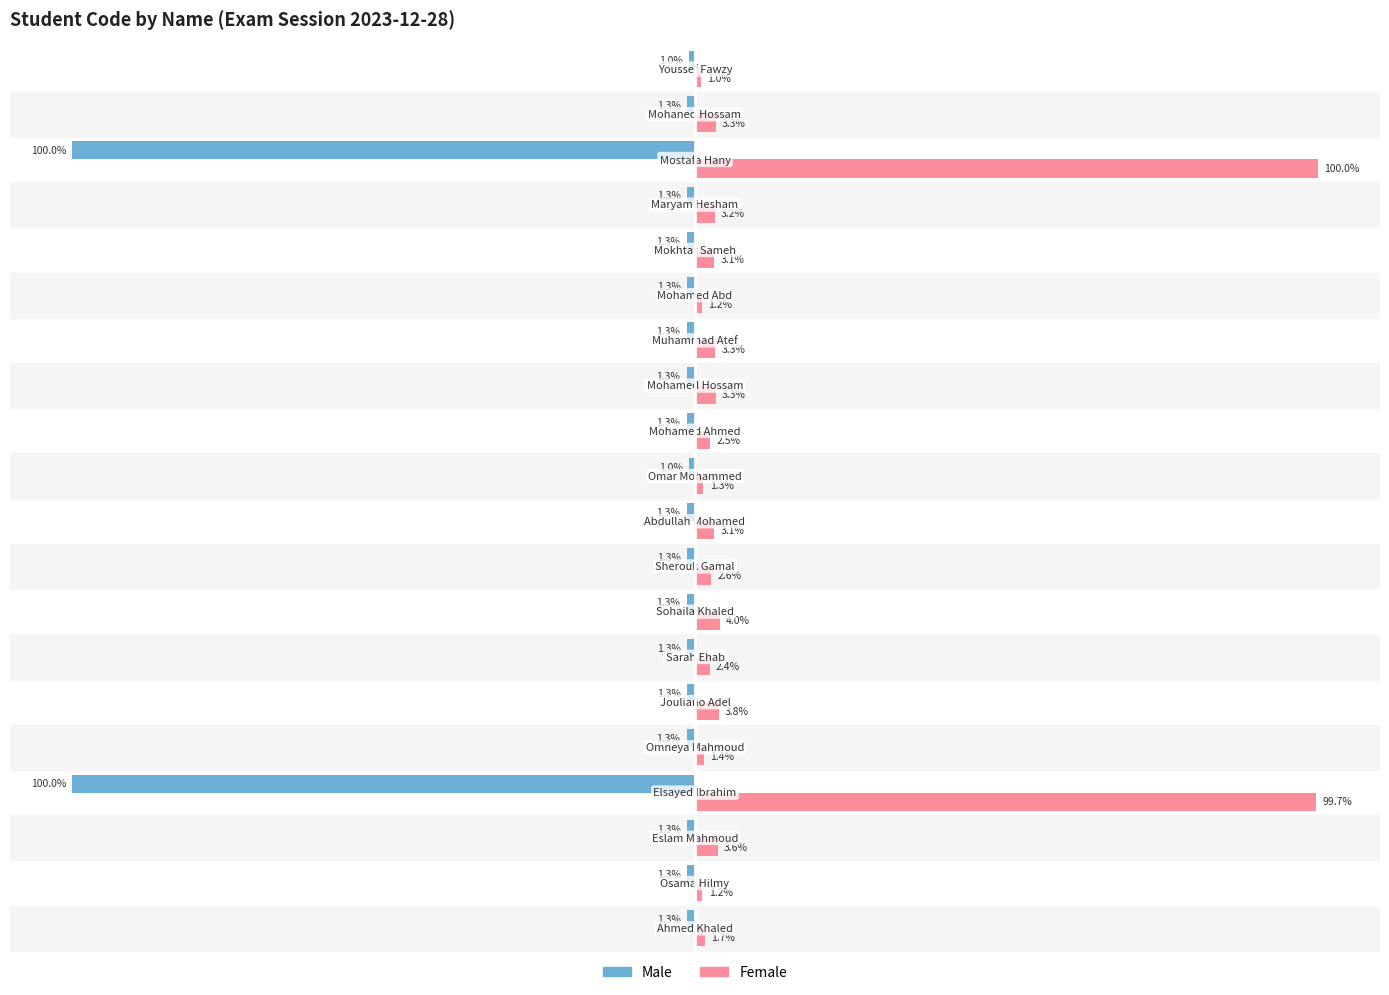

Rank the series by their average value, from lowest to highest.

Male, Female